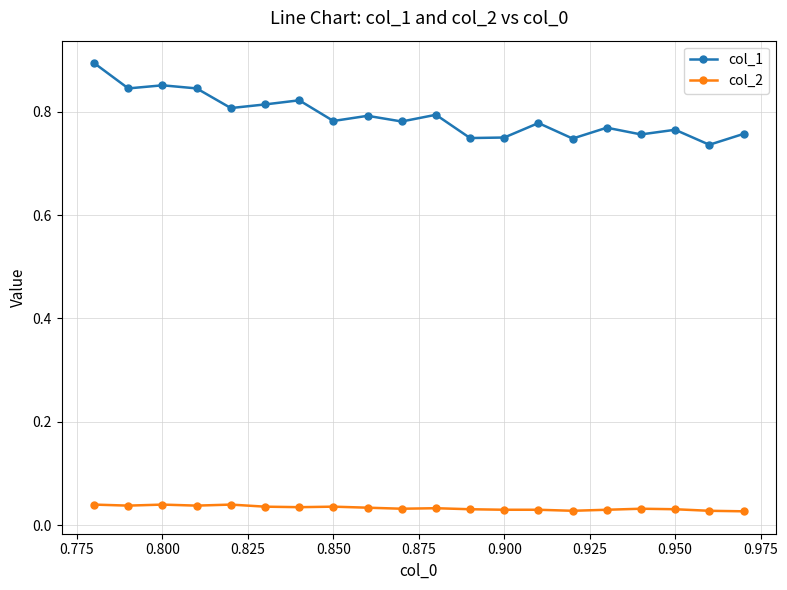

True or false: col_2 and col_1 cross at least once.

False